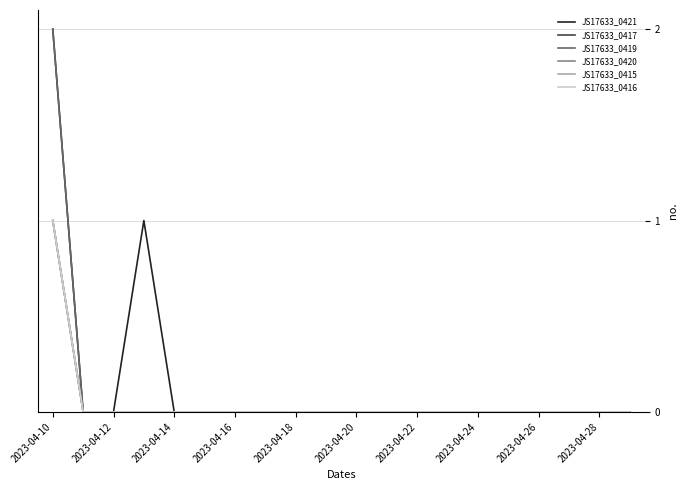

How many lines are shown in the chart?

6